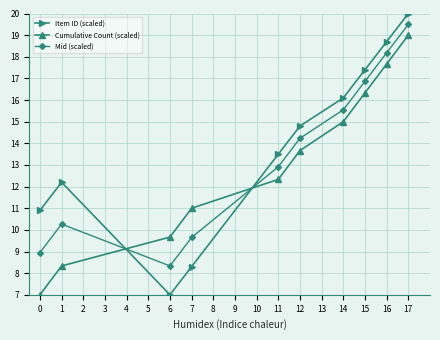

How many data points does each series have?

10